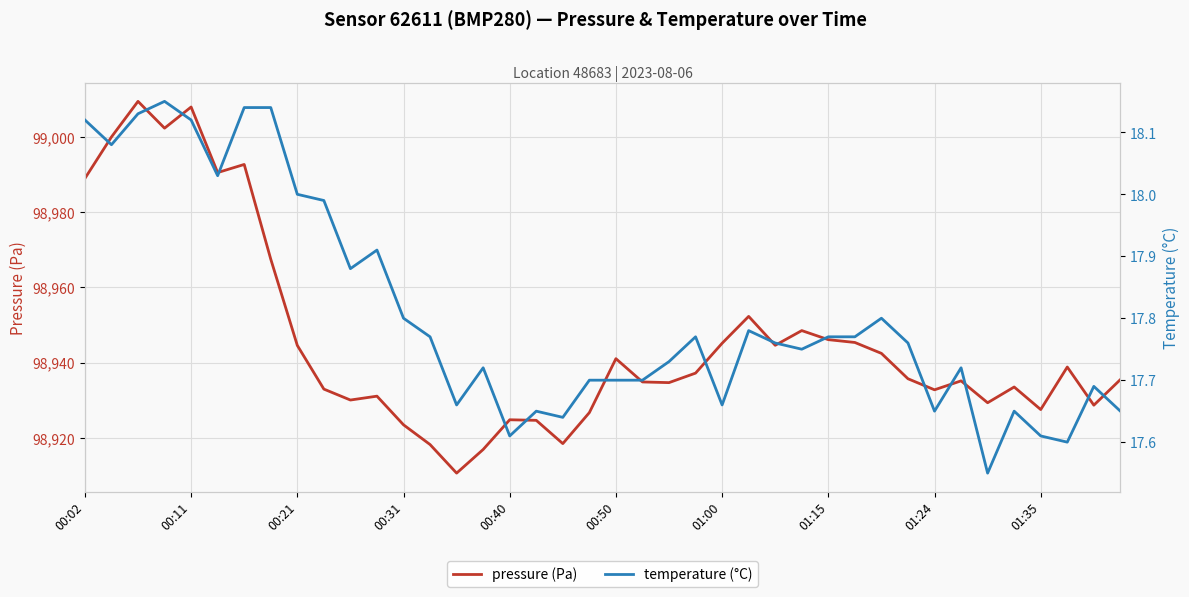

The pressure (Pa) series shows 149894.2 at 00:50. True or false?

False